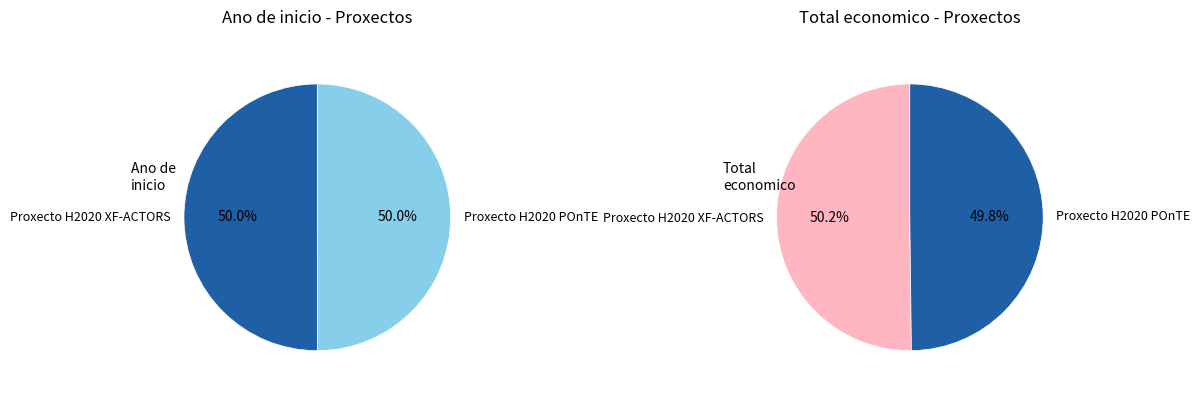

To the nearest percent, what is the combined percentage of Proxecto H2020 XF-ACTORS and Proxecto H2020 POnTE?

100%